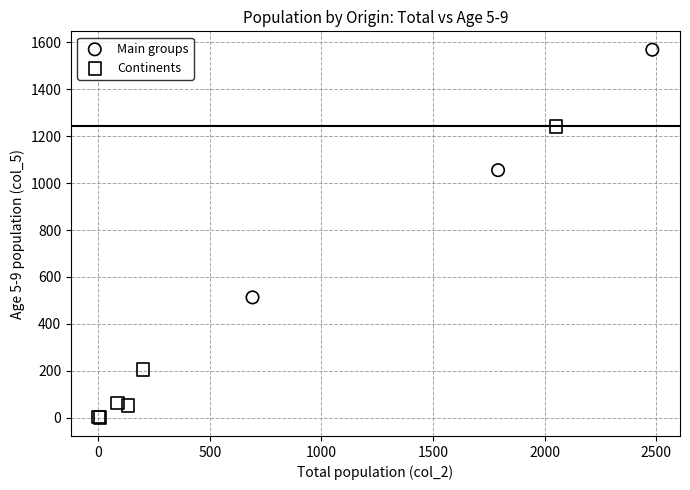

Which series reaches the minimum Y coordinate?

Continents